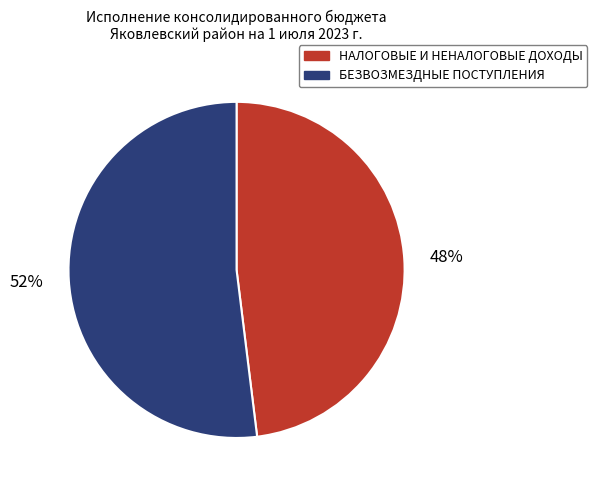

Rank the categories by value from lowest to highest.

НАЛОГОВЫЕ И НЕНАЛОГОВЫЕ ДОХОДЫ, БЕЗВОЗМЕЗДНЫЕ ПОСТУПЛЕНИЯ